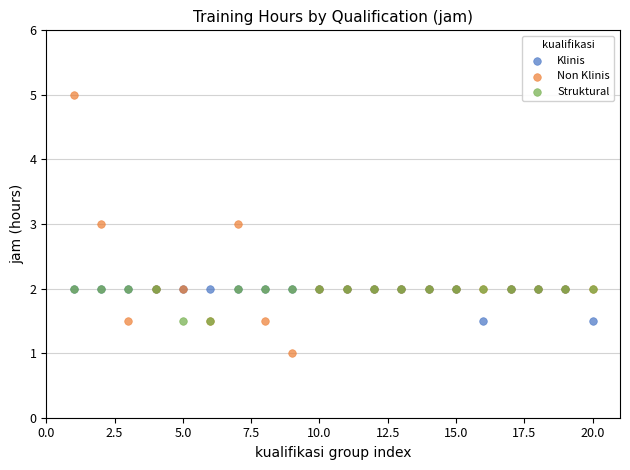

Which series has the widest spread of Y values?

Non Klinis